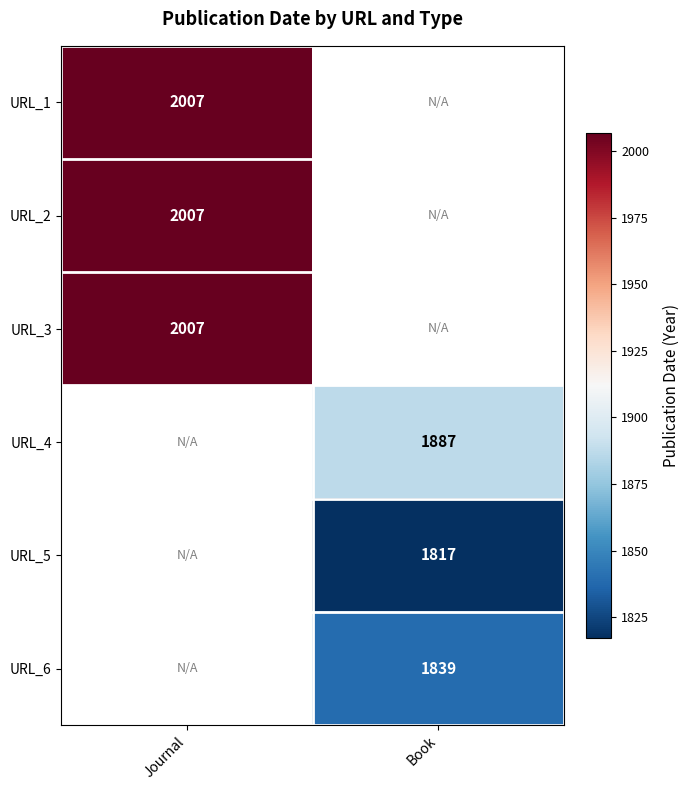

The URL_1 series shows 2007 at Journal. True or false?

True